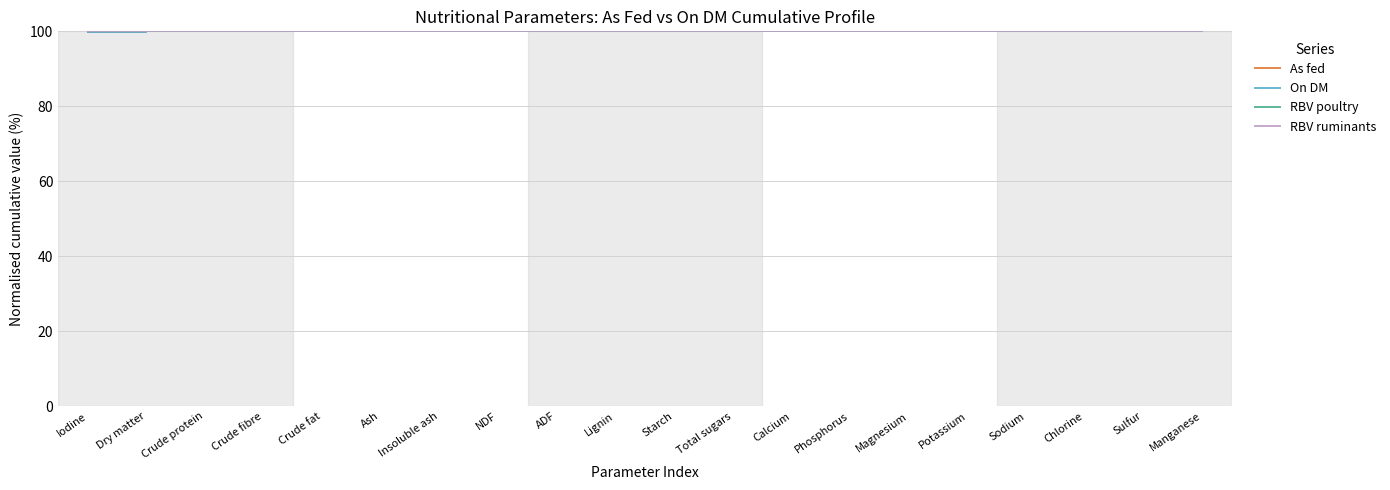

What is the value of the RBV poultry point at the 4th from the left?

100.0